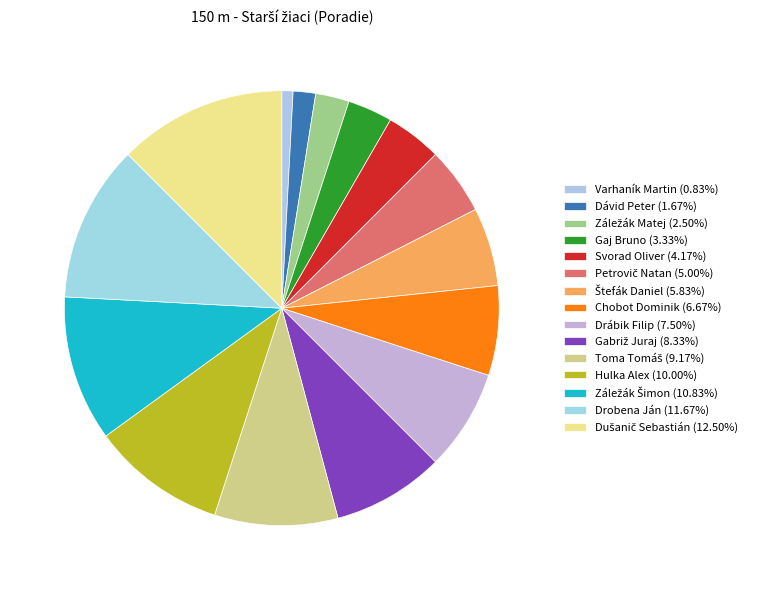

To the nearest percent, what is the average slice percentage?

7%